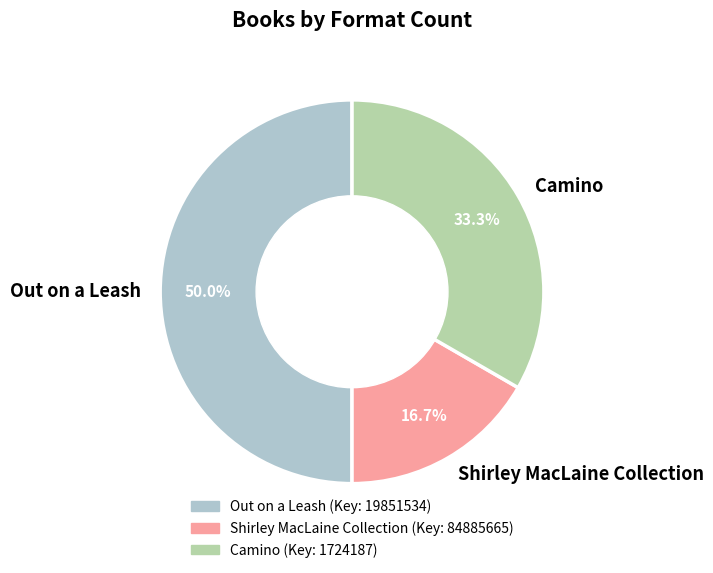

Does Shirley MacLaine Collection represent more than half of the total?

No